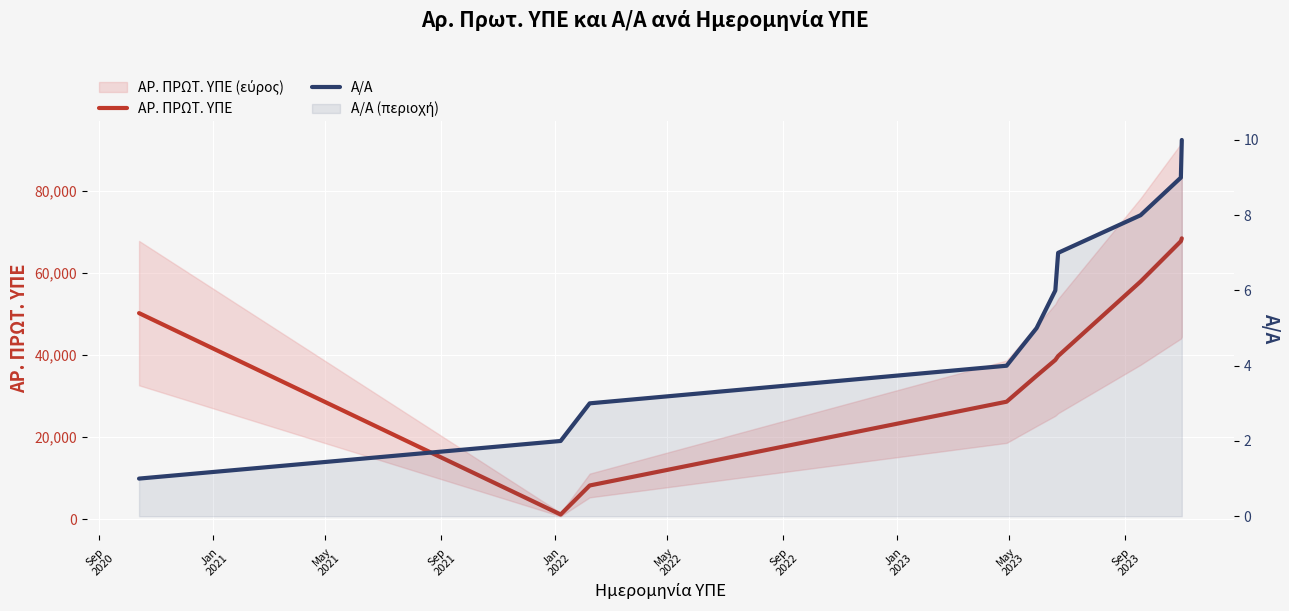

Is the value of ΑΡ. ΠΡΩΤ. ΥΠΕ at May
2021 greater than the value of Α/Α at Sep
2023?

Yes